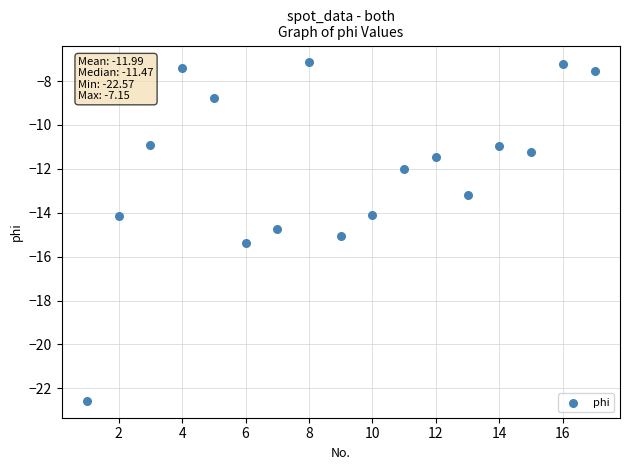

What is the range of Y values (max minus min)?

15.4